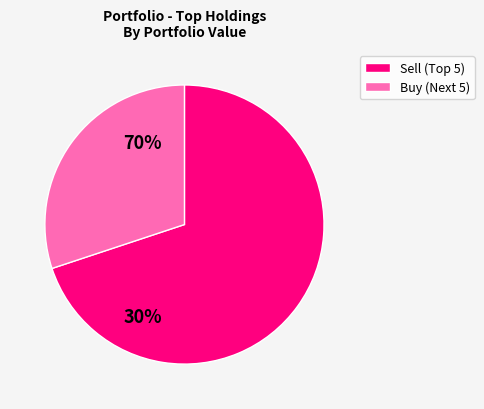

Is there any slice that represents more than half of the pie?

Yes